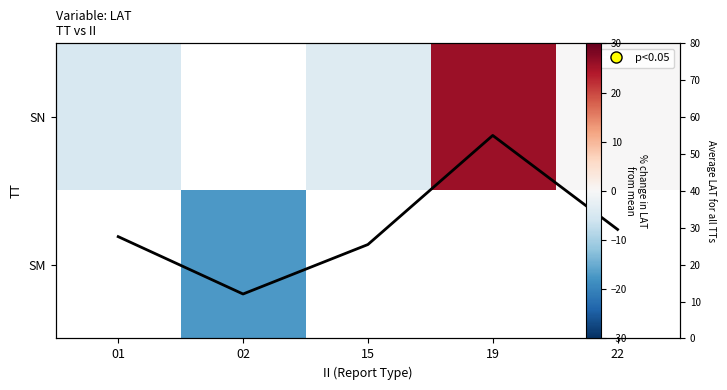

What is the lowest value of the SN series?

-4.7